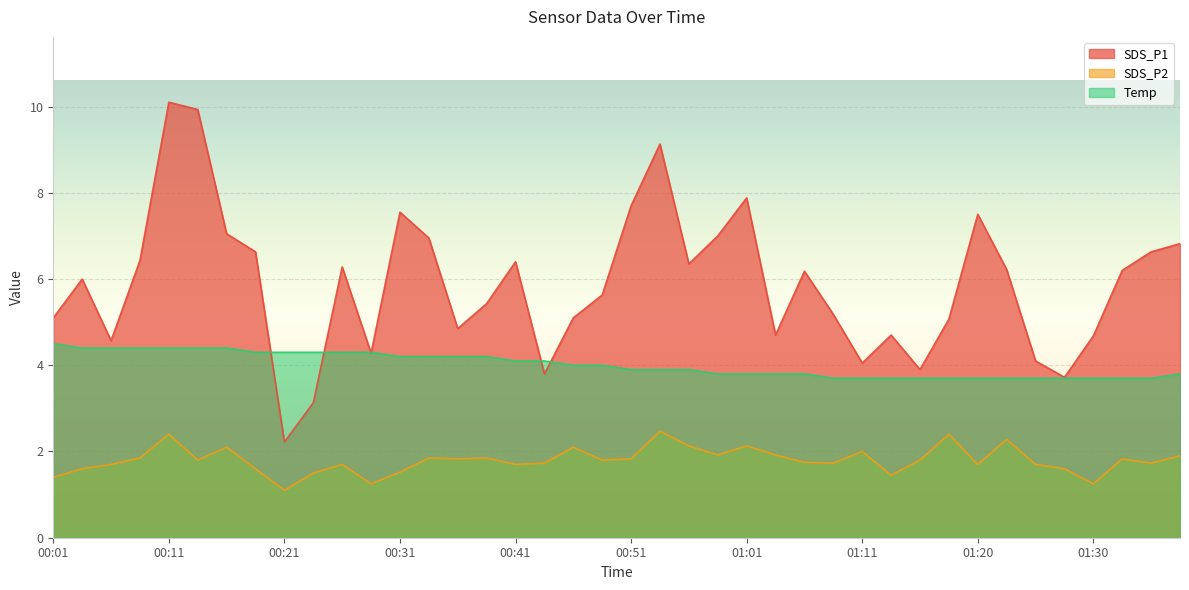

Which series has the widest spread of values?

SDS_P1